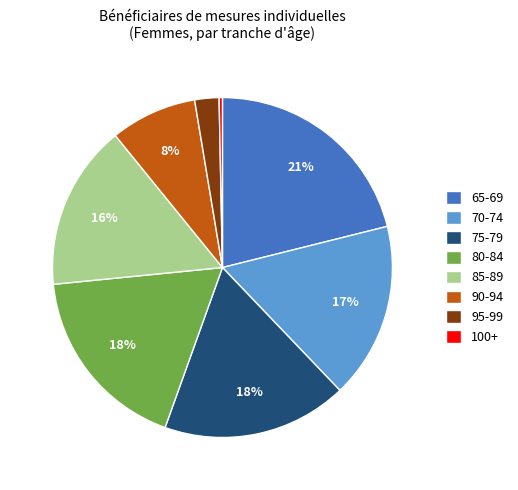

To the nearest percent, what percentage of the pie is 95-99?

2%